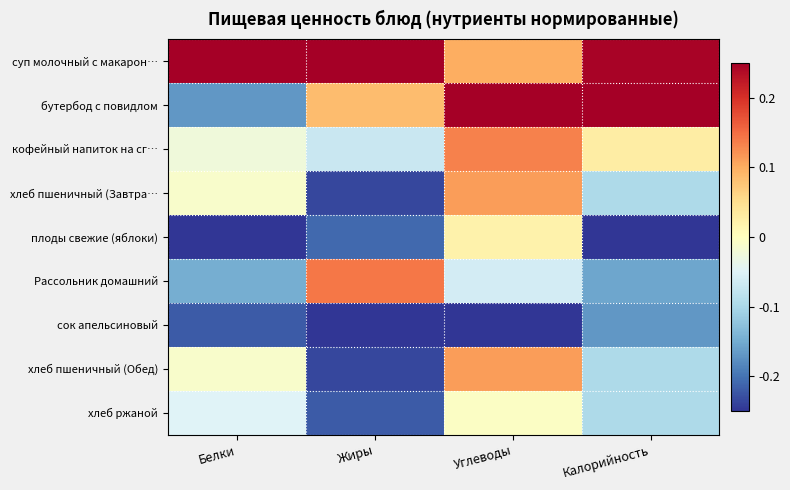

What is the total value across all series at Жиры?

-0.7